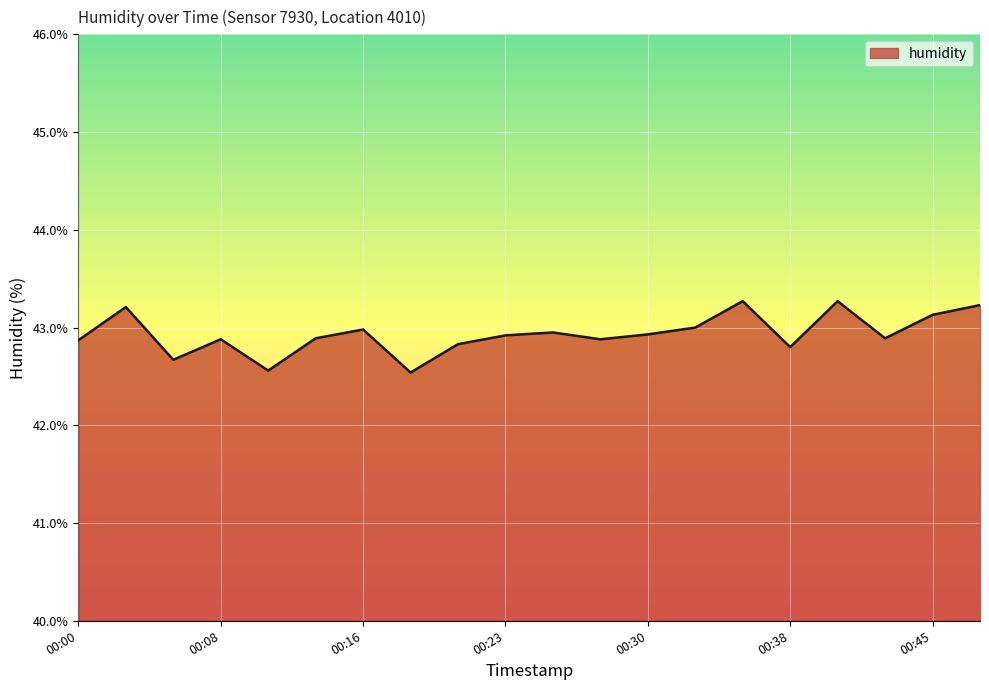

What is the smallest value displayed?

42.5